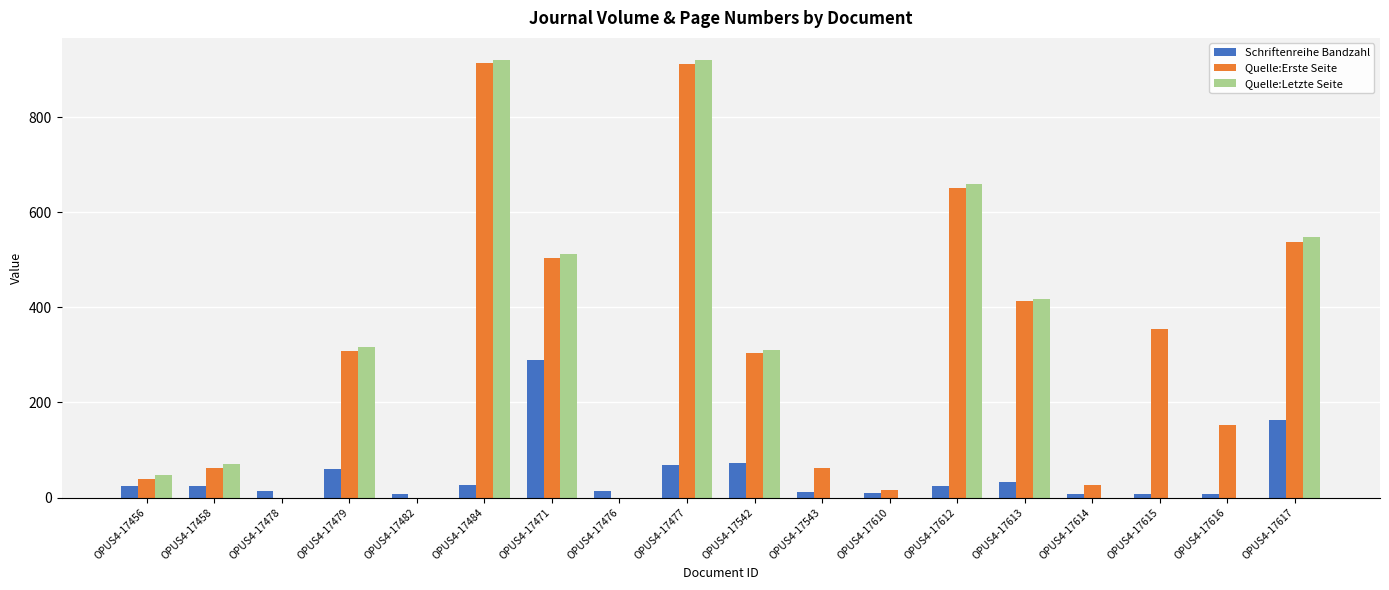

What is the sum of all Schriftenreihe Bandzahl values?

867